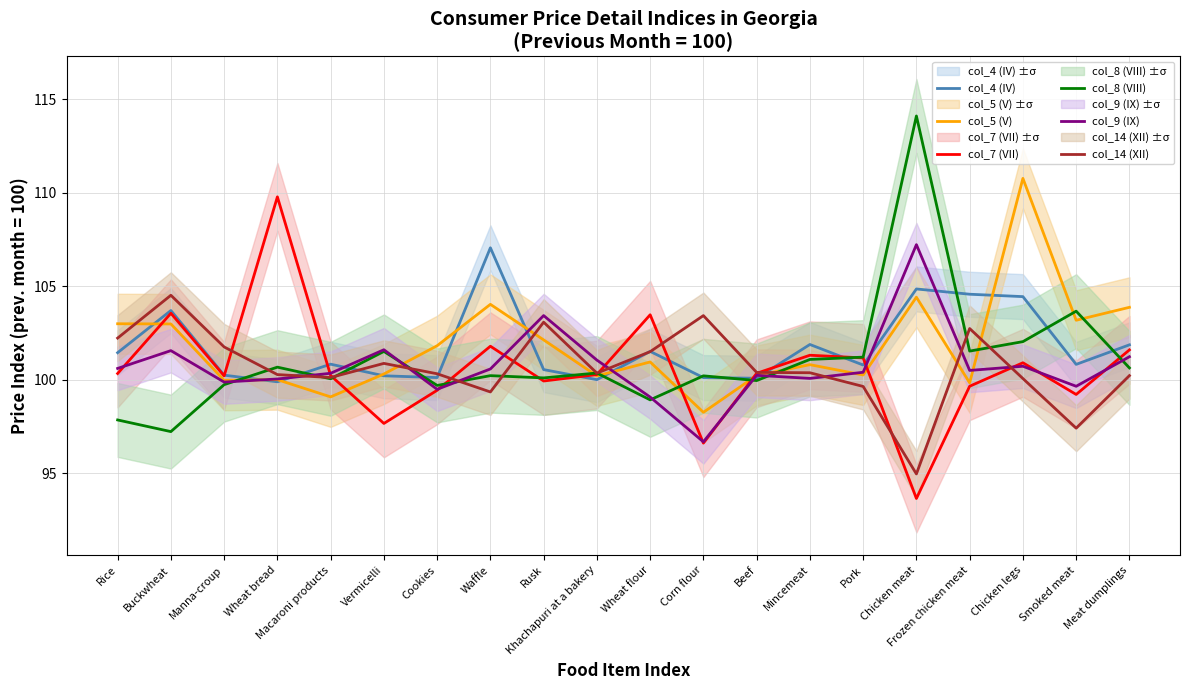

How many intersections are there between col_5 (V) and col_4 (IV)?

10